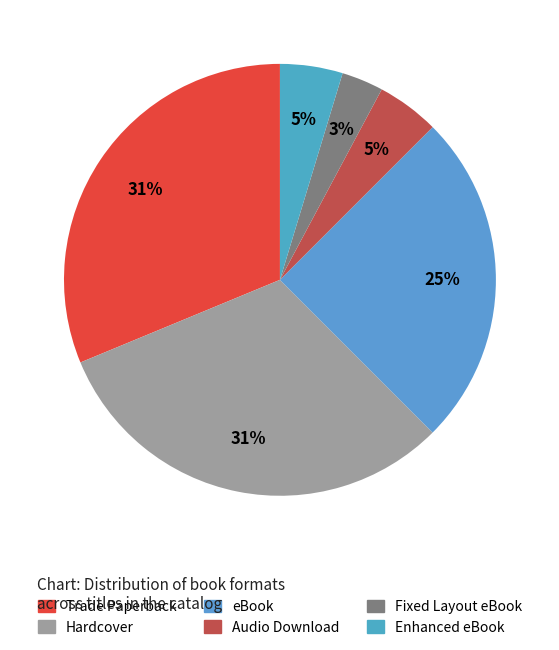

Which has a higher value, Hardcover or Enhanced eBook?

Hardcover